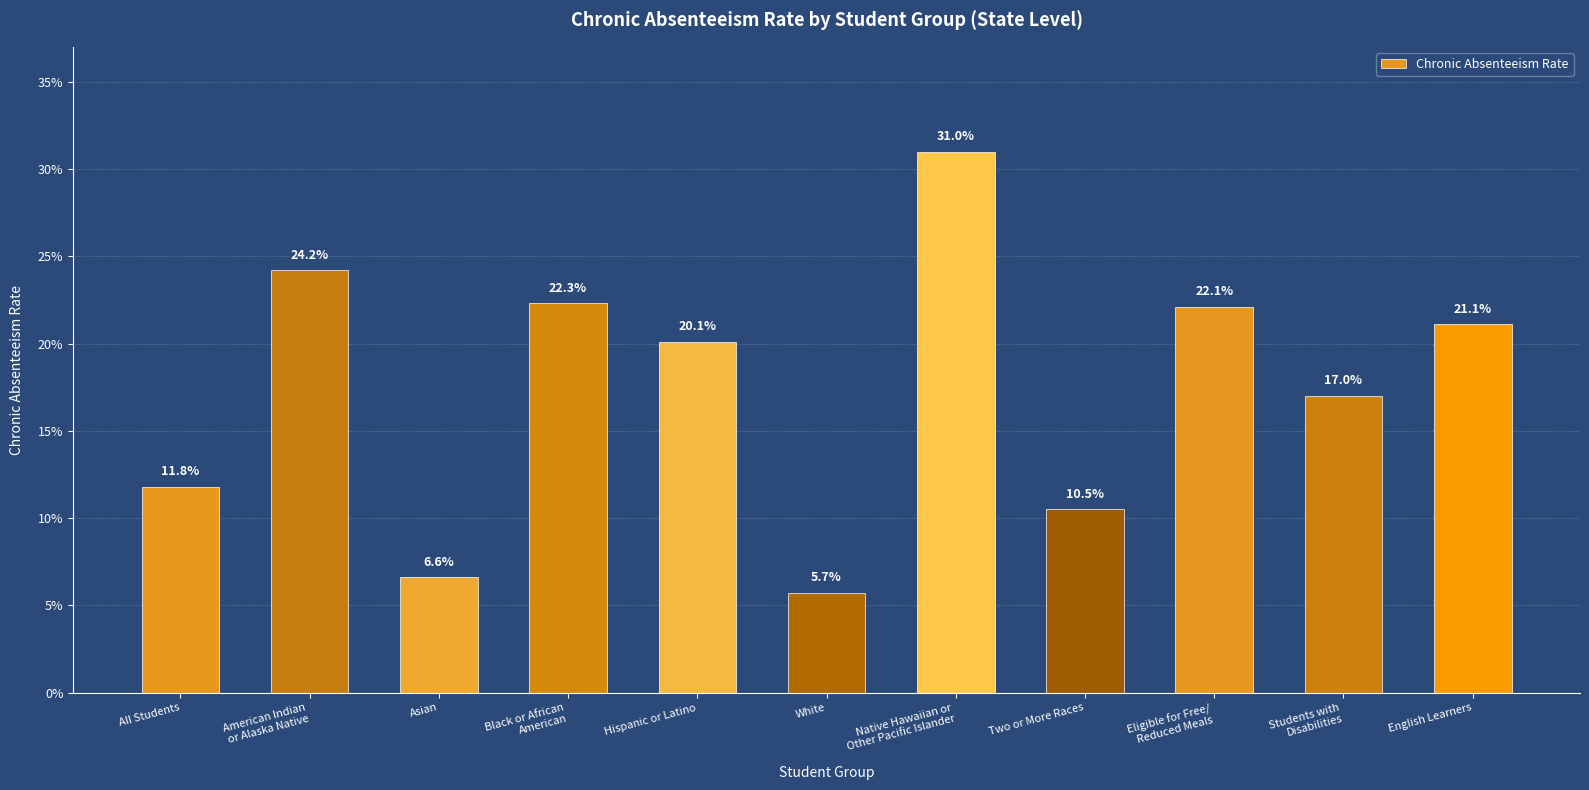

Does the chart contain any negative values?

No